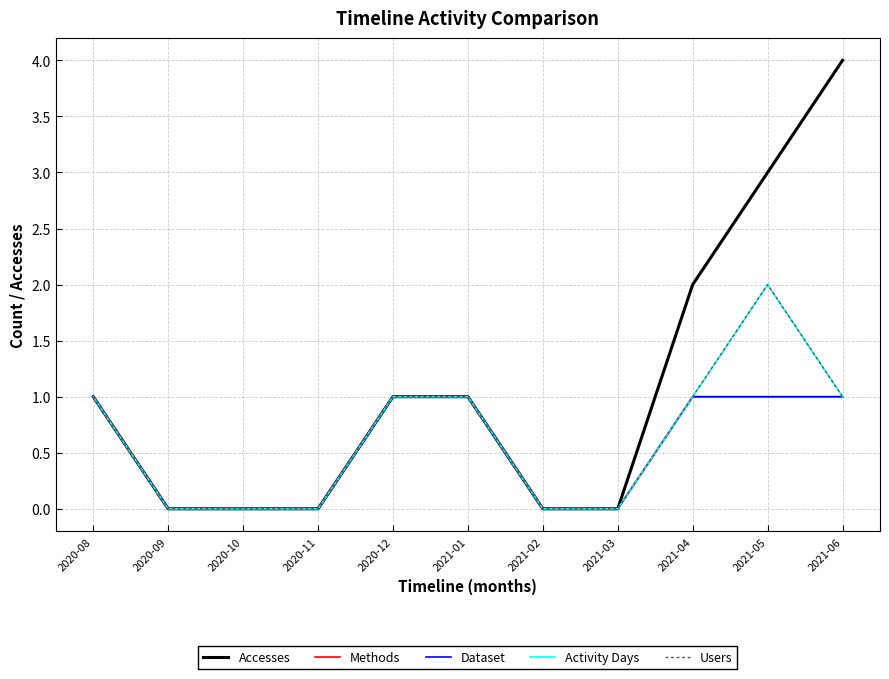

What is the label of the 11th point from the left?

2021-06